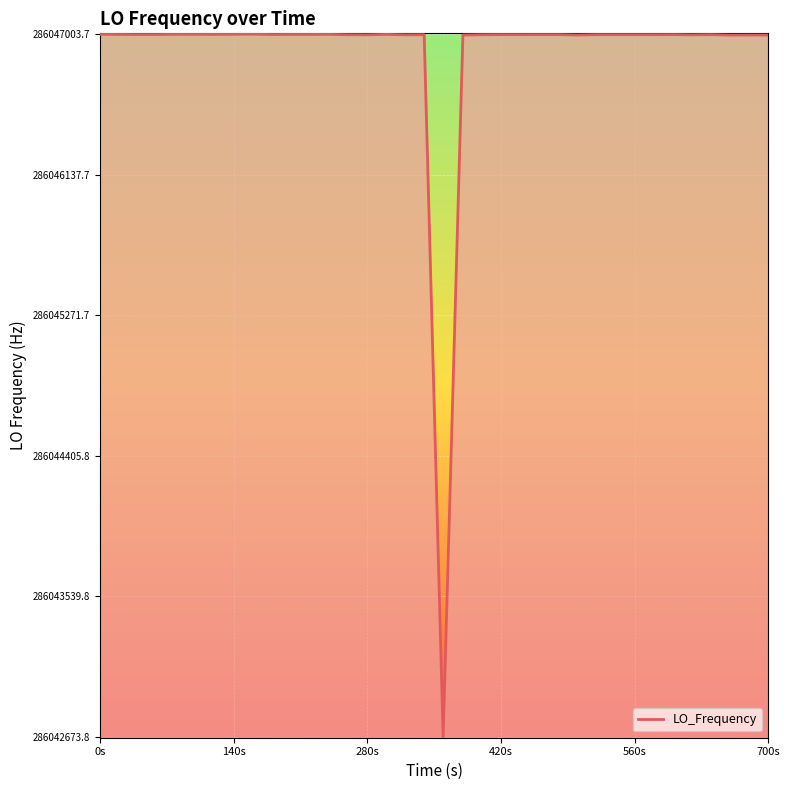

What is the difference between the maximum and minimum values?

4329.9